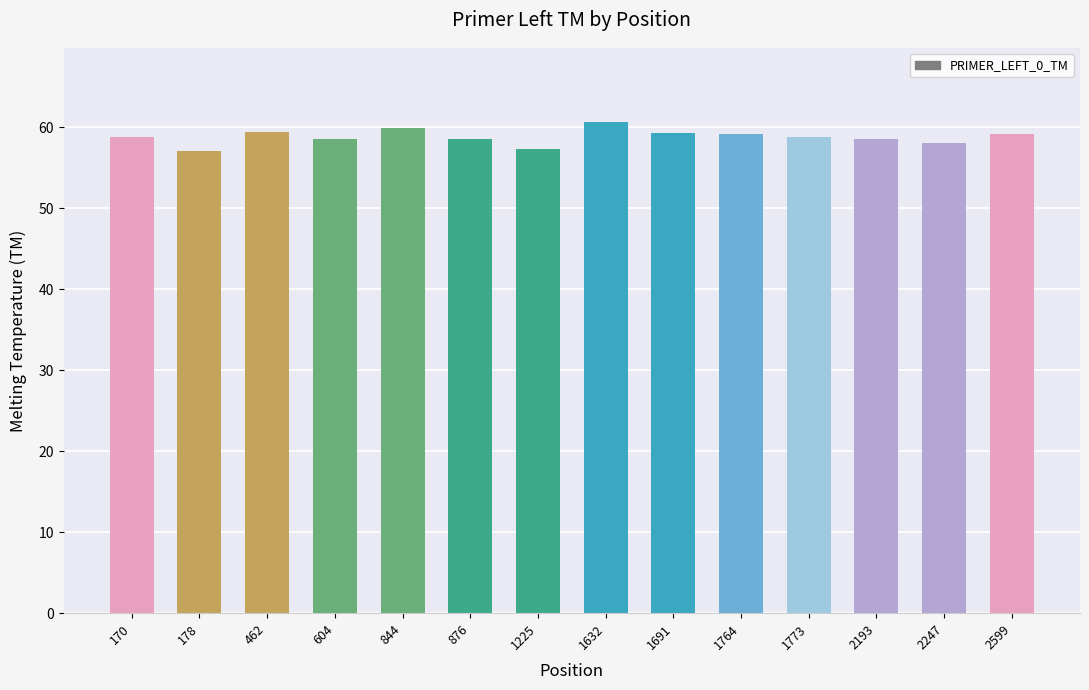

The value at 1773 is 77.9. True or false?

False